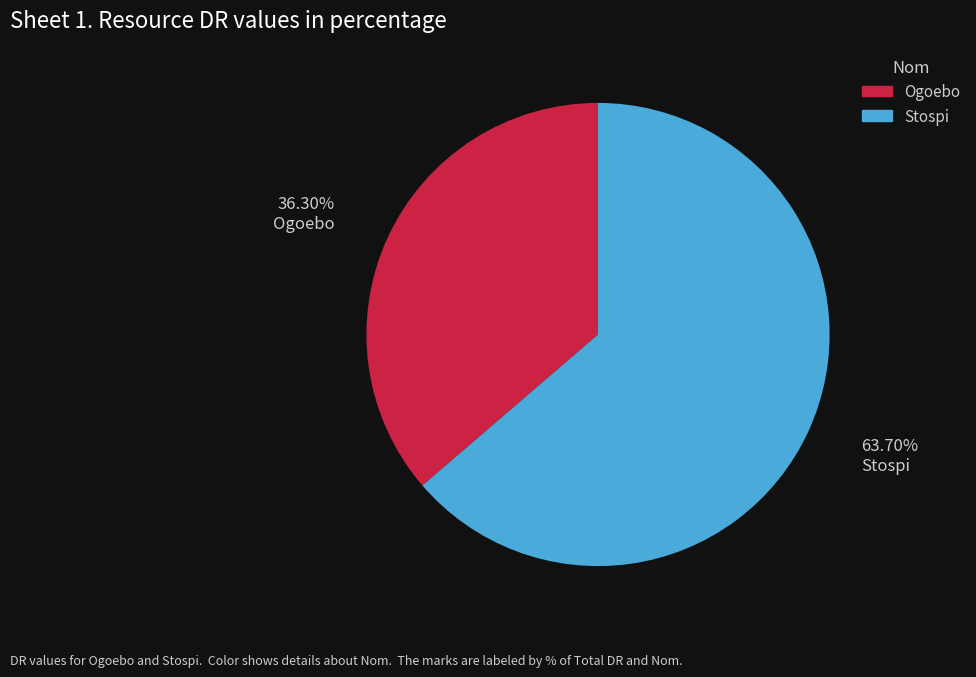

What percentage is the Ogoebo slice, to the nearest percent?

36%